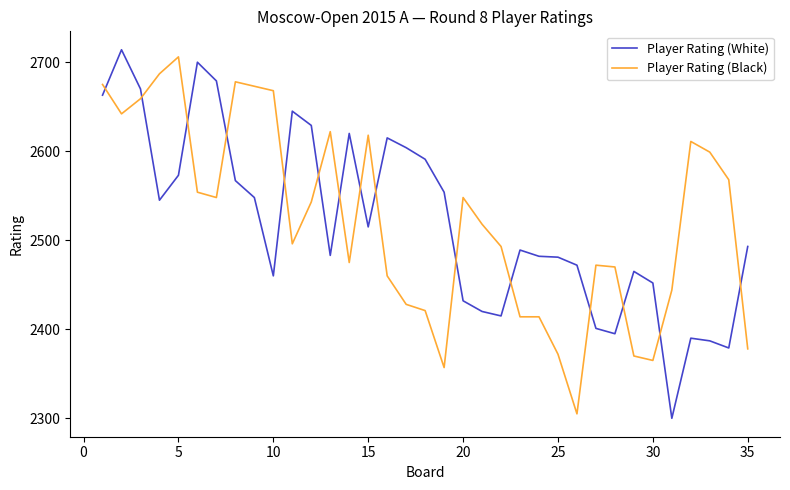

Which series has the widest spread of values?

Player Rating (White)